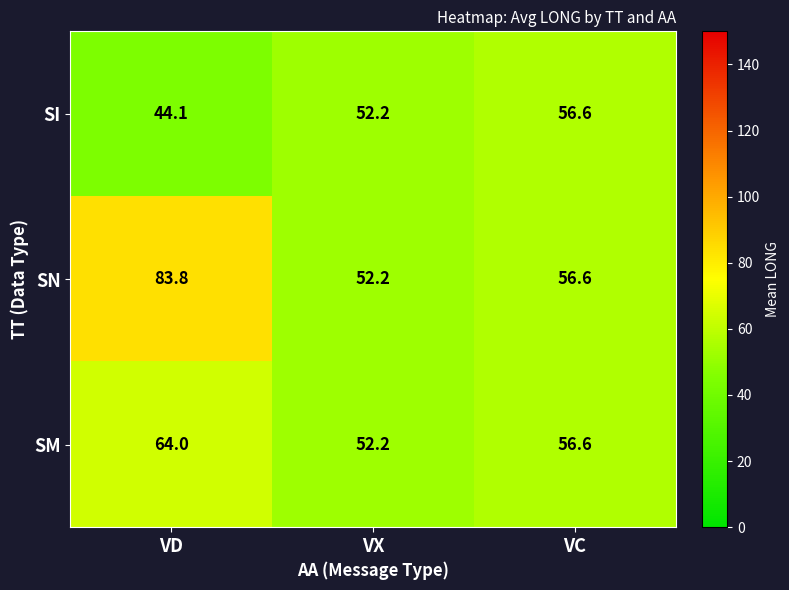

At how many categories does at least one series exceed 59?

1